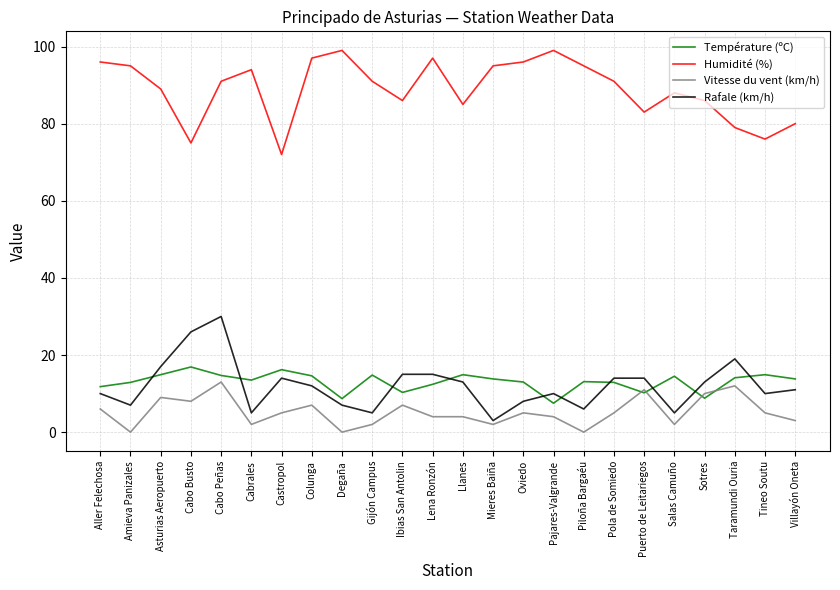

What is the sum of all Humidité (%) values?

2135.0